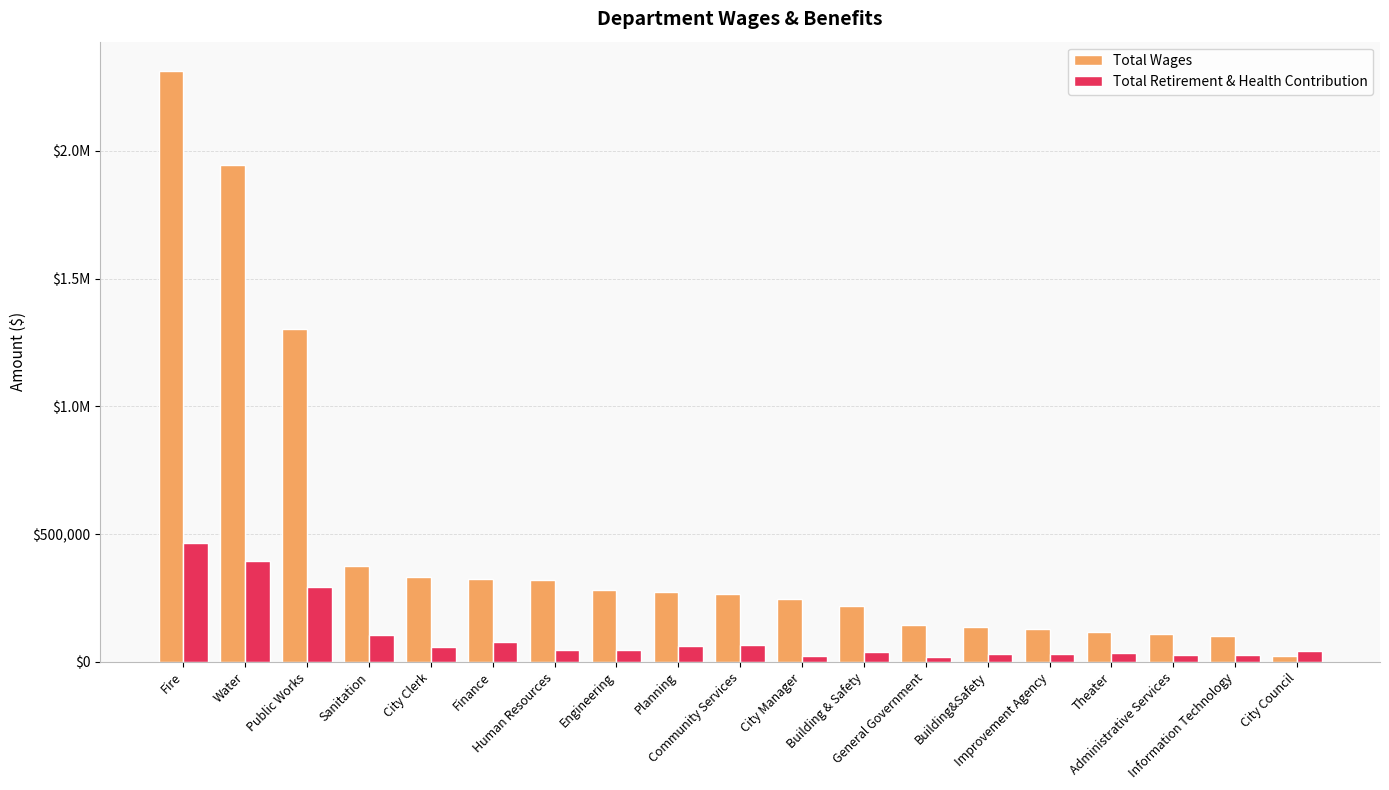

Does the chart contain stacked bars?

No